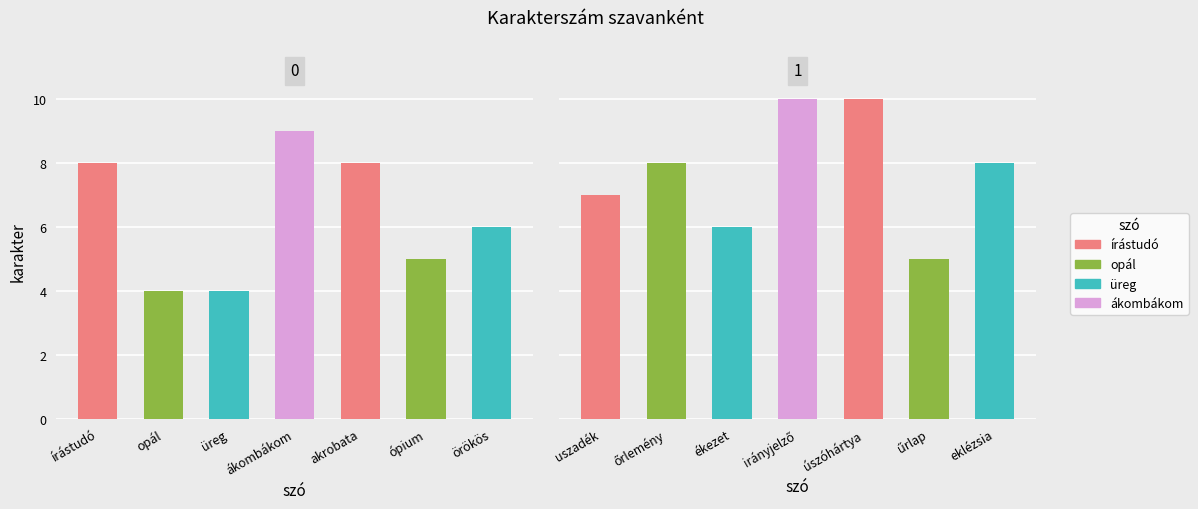

Rank the categories by value from lowest to highest.

opál, üreg, ópium, űrlap, örökös, ékezet, uszadék, írástudó, akrobata, őrlemény, eklézsia, ákombákom, irányjelző, úszóhártya